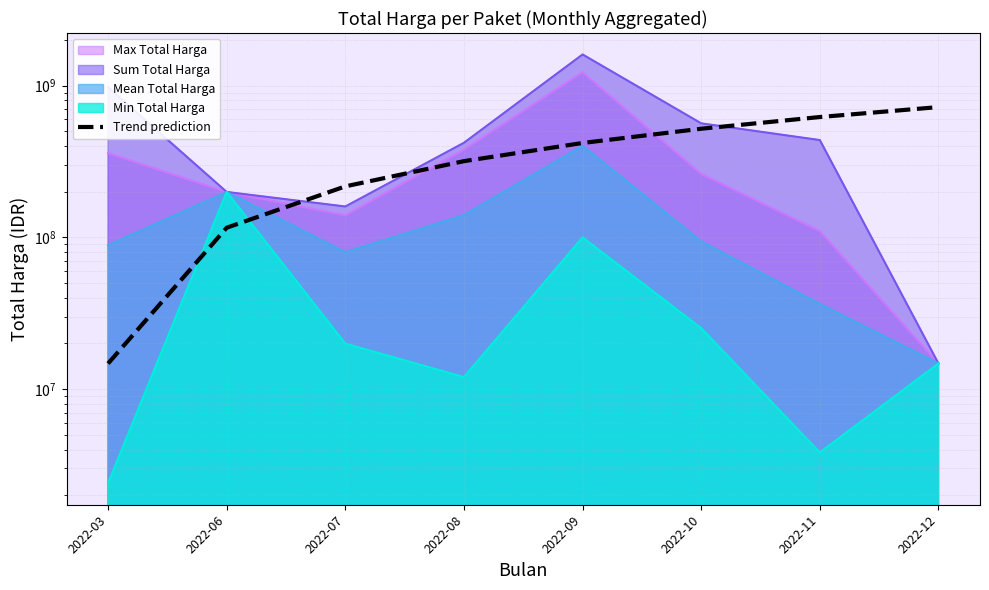

Reading right to left, what are all the values shown in this chart?

721871550.0	620854185.7	519836821.4	418819457.1	317802092.9	216784728.6	115767364.3	14750000.0